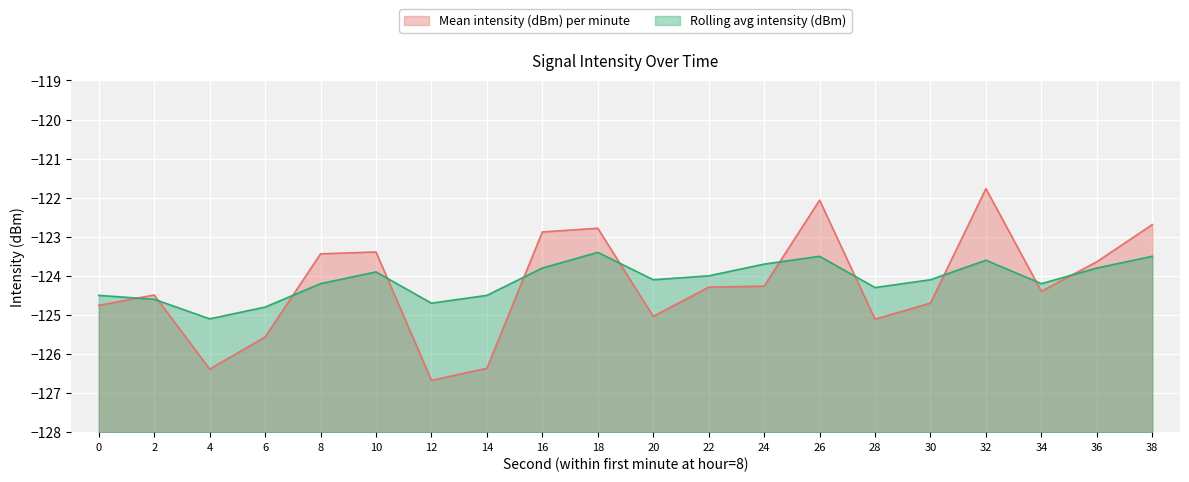

At which label does Mean intensity (dBm) per minute first exceed -124?

8